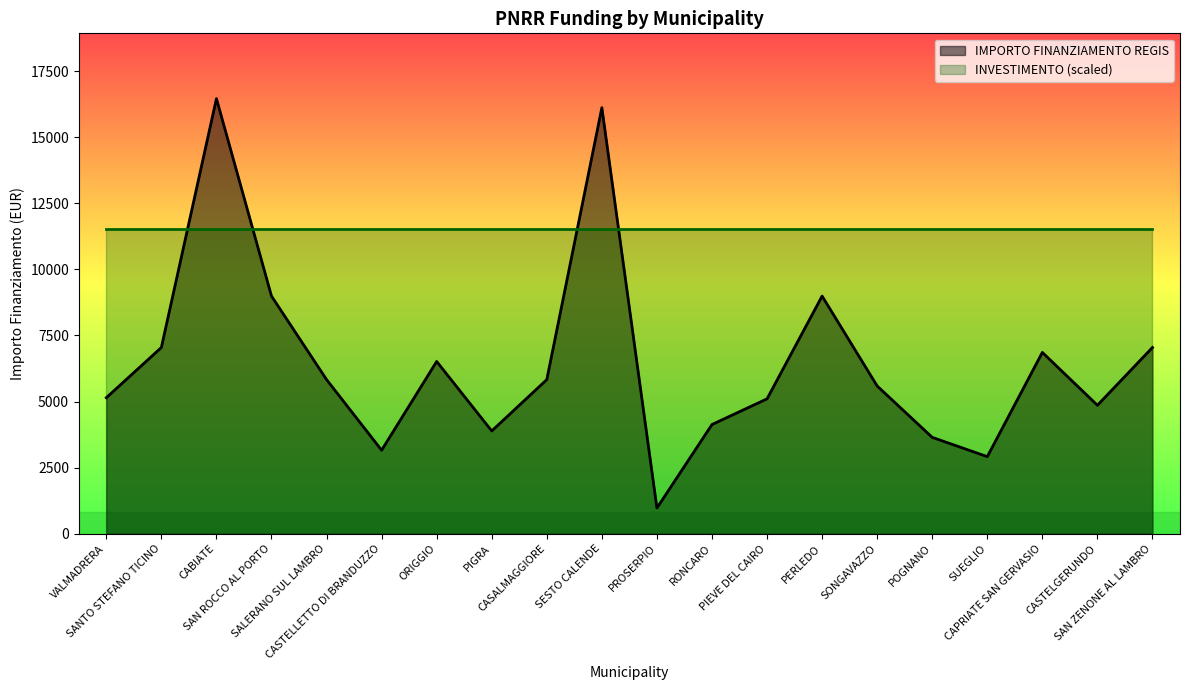

Rank the series by their average value, from lowest to highest.

IMPORTO FINANZIAMENTO REGIS, INVESTIMENTO (scaled)